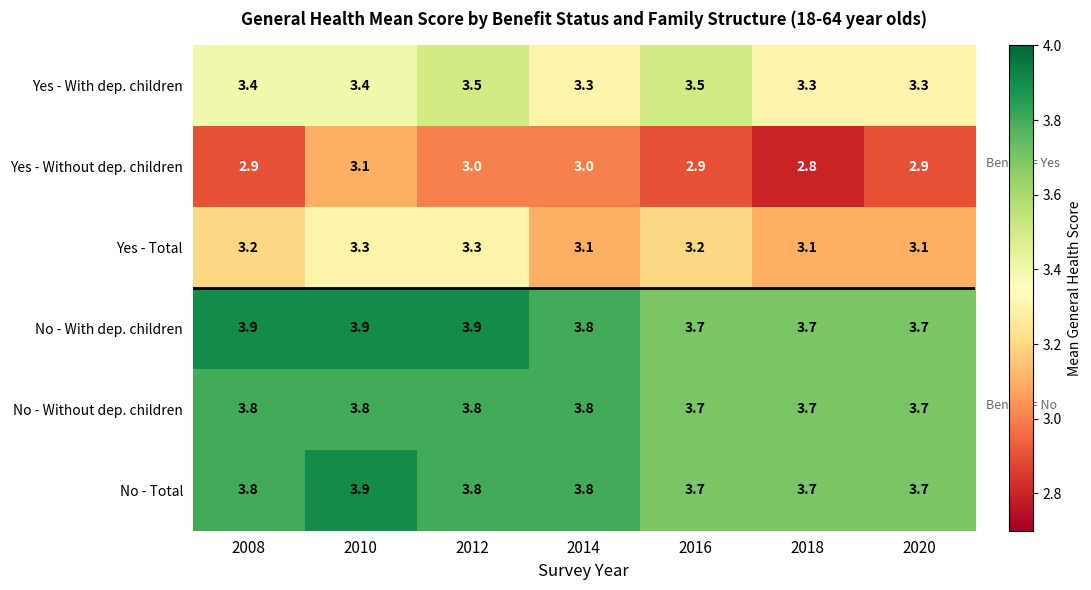

Which label corresponds to the smallest value in the chart?

2018